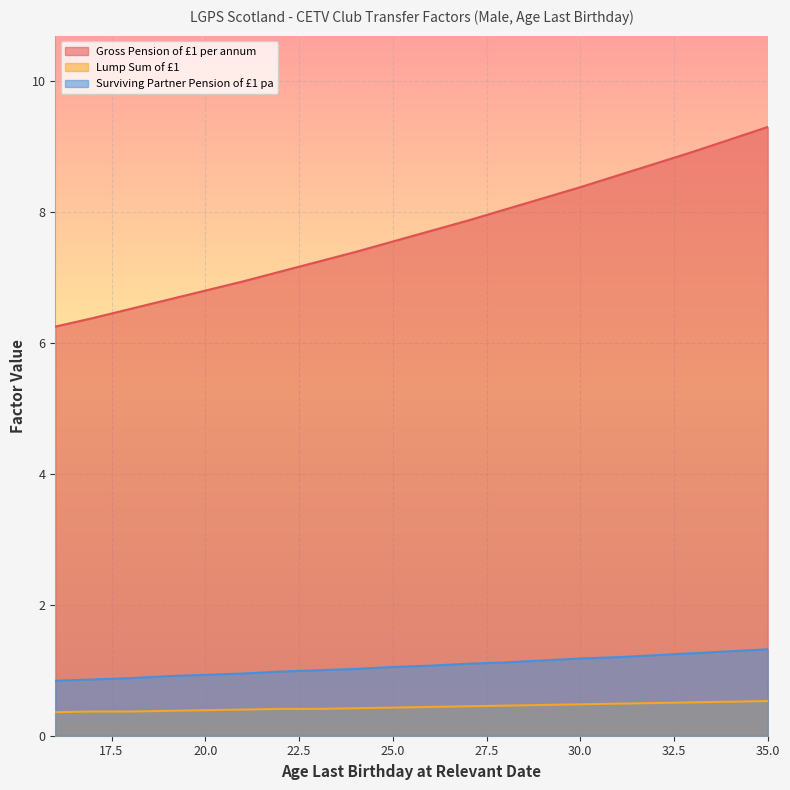

How many lines are shown in the chart?

3